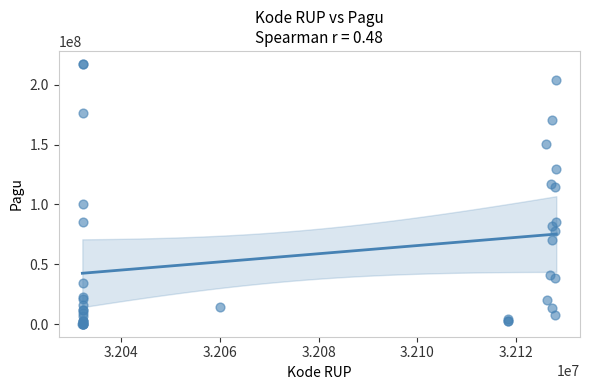

What Y value in the scatter plot is closest to 108830000?

114296000